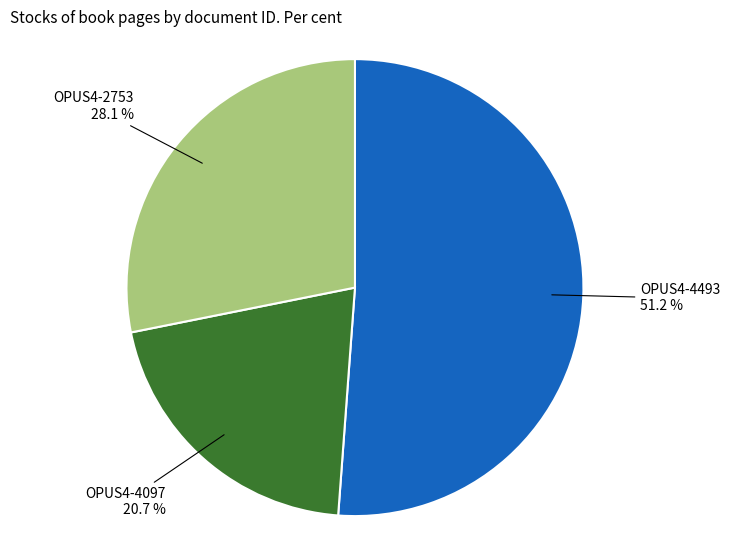

Is there any slice that represents more than half of the pie?

Yes